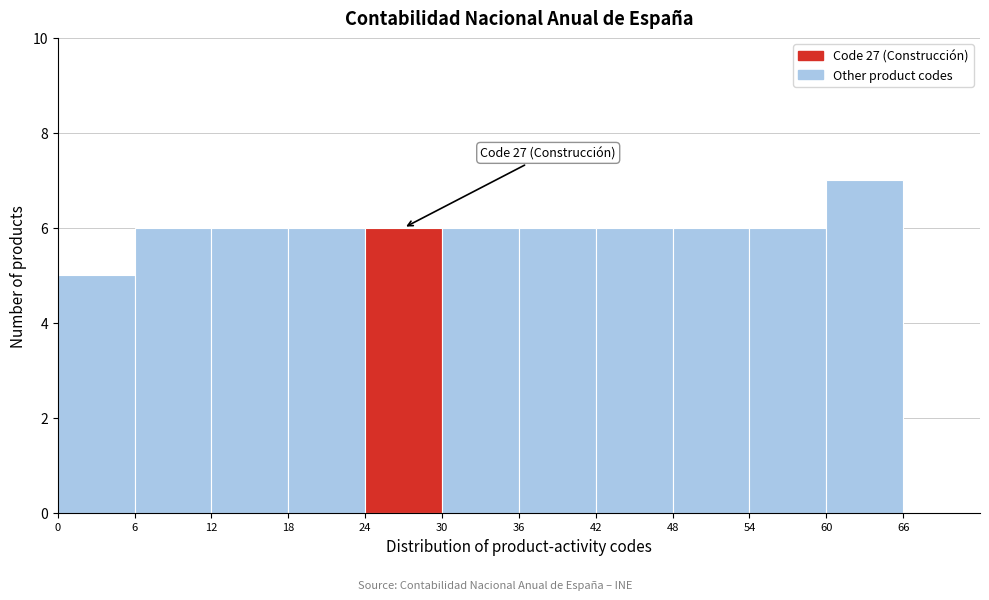

Which range on the x-axis has the tallest bar?

60 to 66